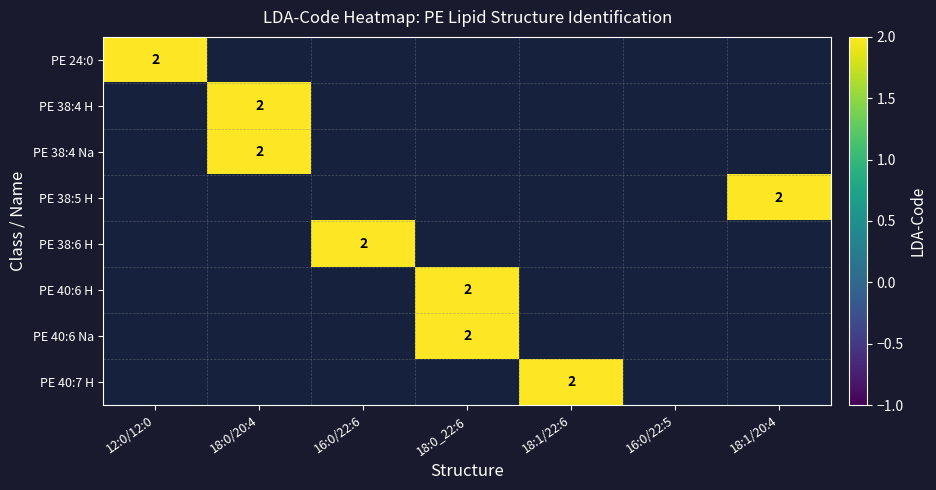

How many PE 24:0 values are between -1 and 0?

6